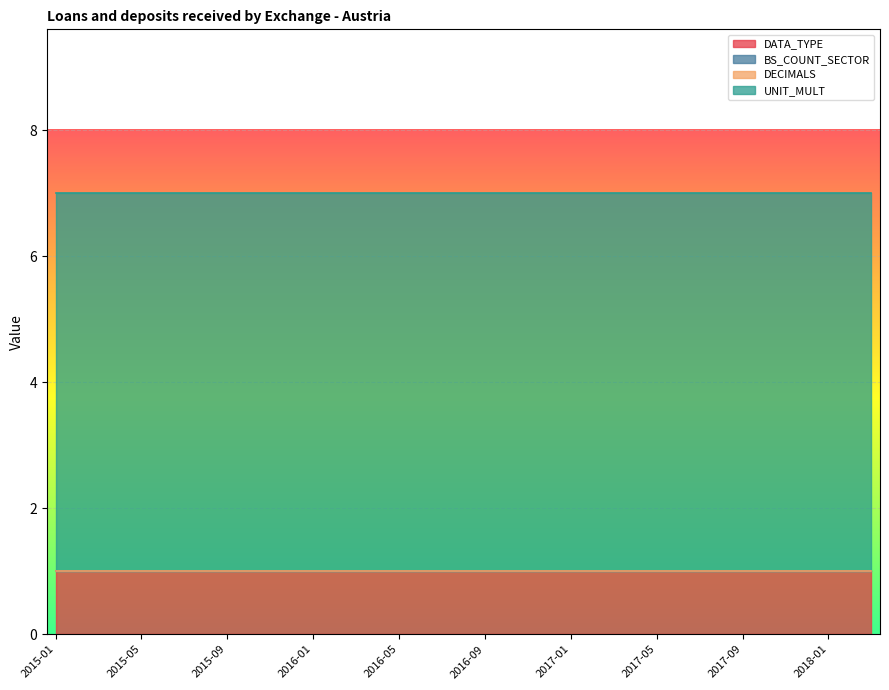

Rank the categories by DATA_TYPE value from highest to lowest.

2015-01, 2015-03, 2015-05, 2015-07, 2015-09, 2015-11, 2016-01, 2016-03, 2016-05, 2016-07, 2016-09, 2016-11, 2017-01, 2017-03, 2017-05, 2017-07, 2017-09, 2017-11, 2018-01, 2018-03